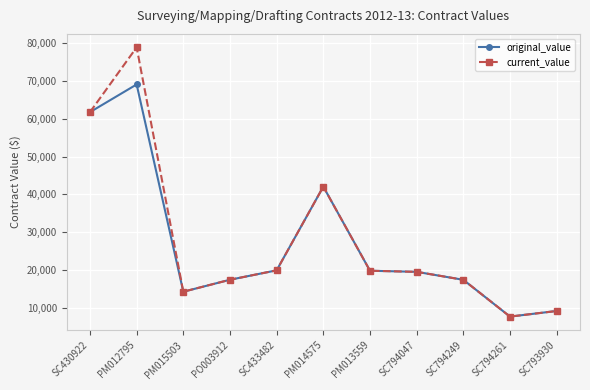

The original_value series shows 7800.0 at SC794261. True or false?

True